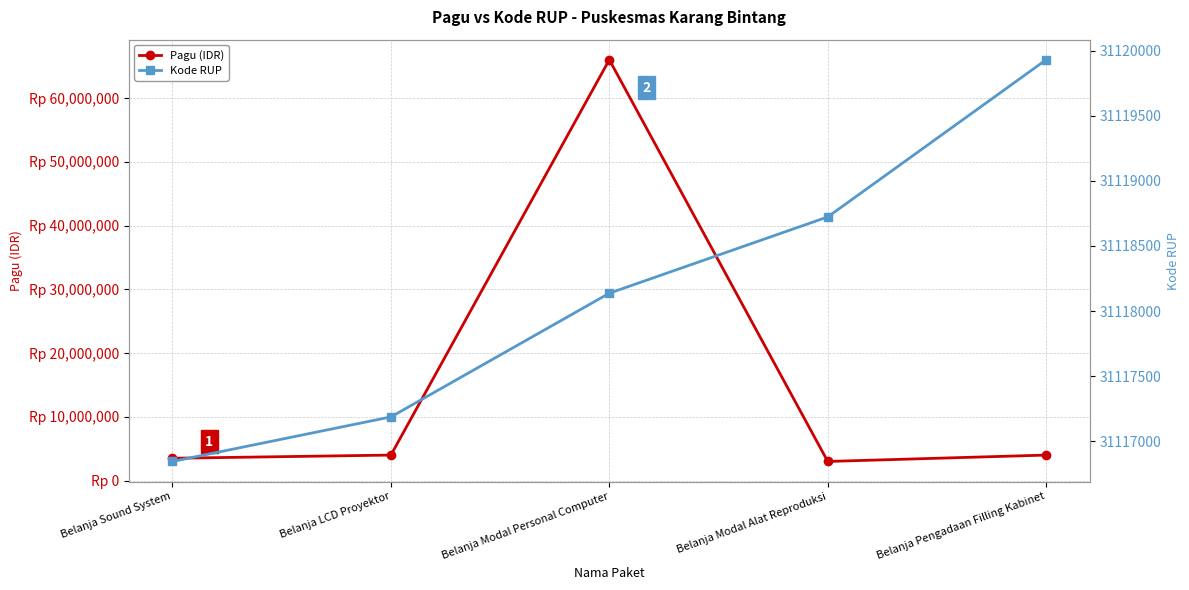

Reading left to right, what are all the values shown in this chart?

Pagu (IDR): Belanja Sound System=3500000	Belanja LCD Proyektor=4000000	Belanja Modal Personal Computer=66000000	Belanja Modal Alat Reproduksi=3000000	Belanja Pengadaan Filling Kabinet=4000000
Kode RUP: Belanja Sound System=31116845	Belanja LCD Proyektor=31117187	Belanja Modal Personal Computer=31118137	Belanja Modal Alat Reproduksi=31118723	Belanja Pengadaan Filling Kabinet=31119930